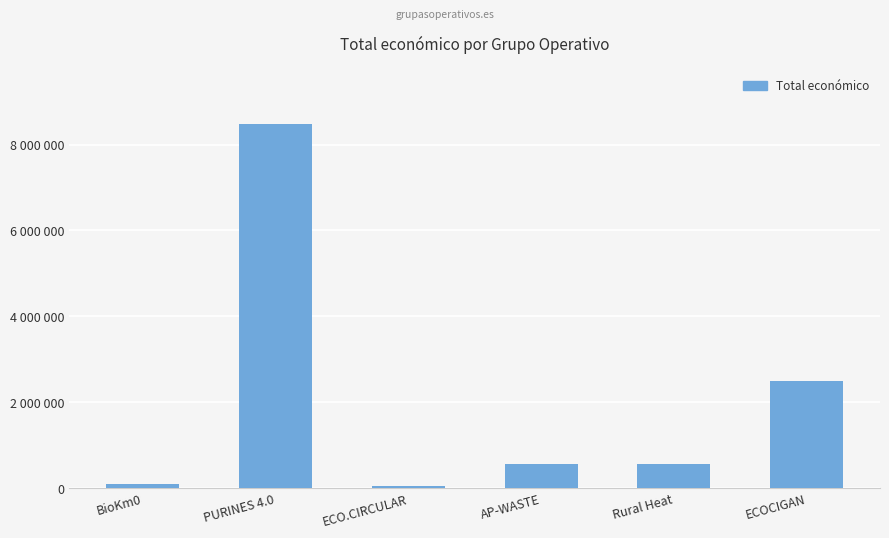

What is the change in value from ECO.CIRCULAR to ECOCIGAN?

+2440869